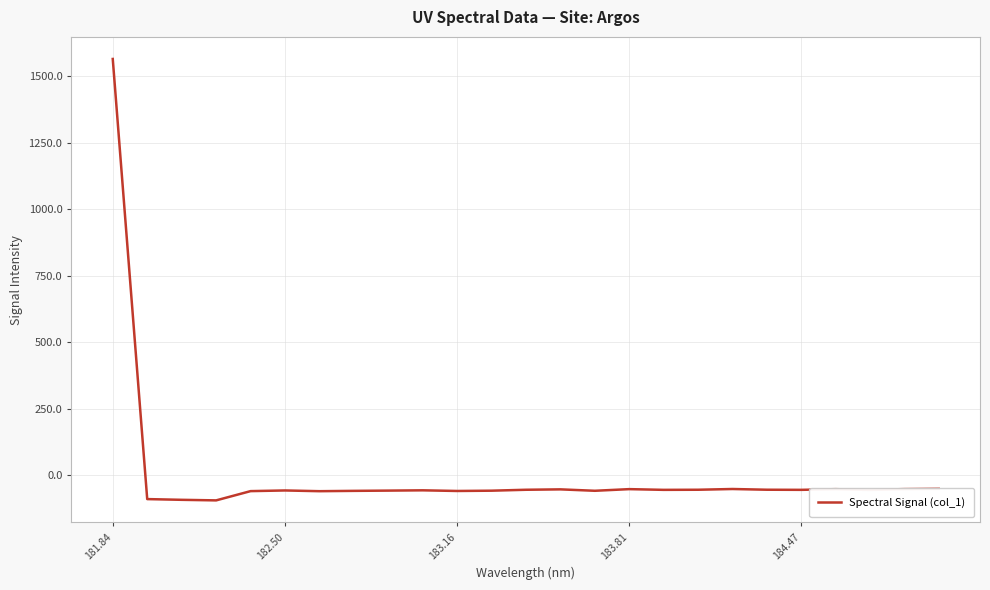

What is the difference between the maximum and minimum values?

1661.8